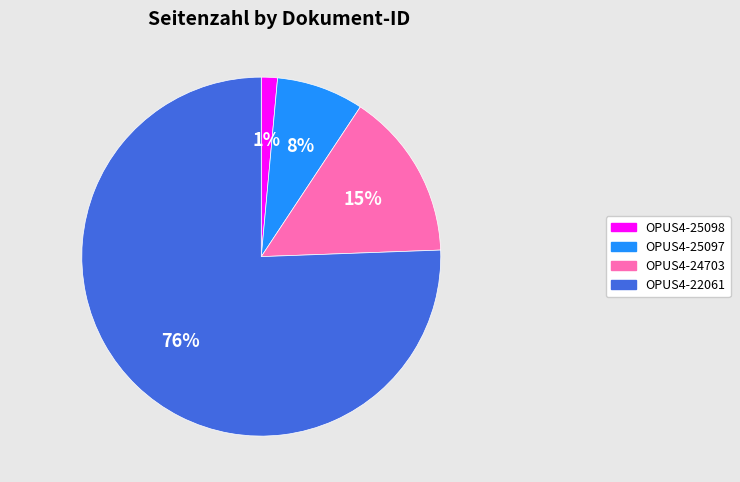

Which slice is the largest?

OPUS4-22061